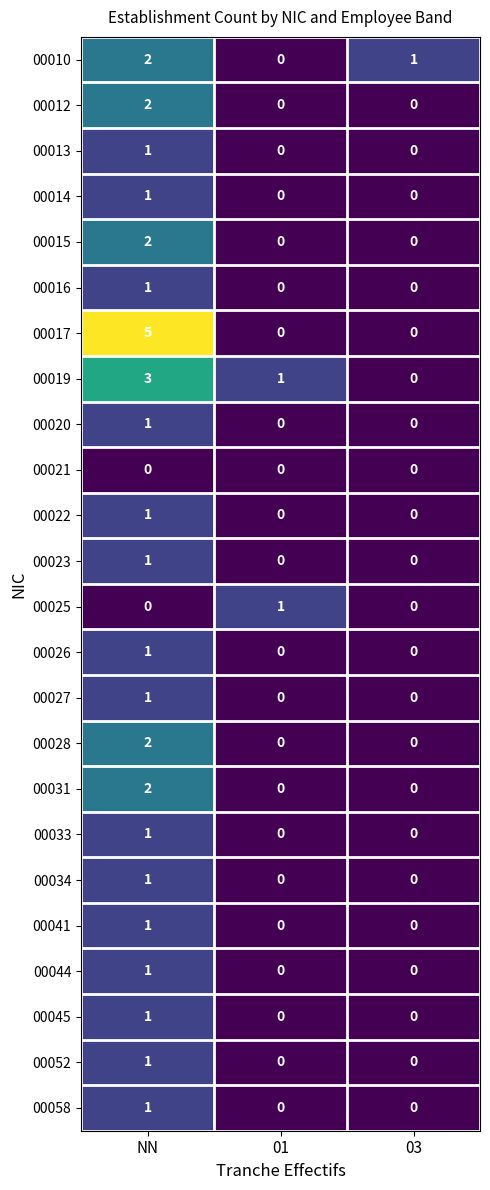

Which series has the largest range (max minus min)?

00017